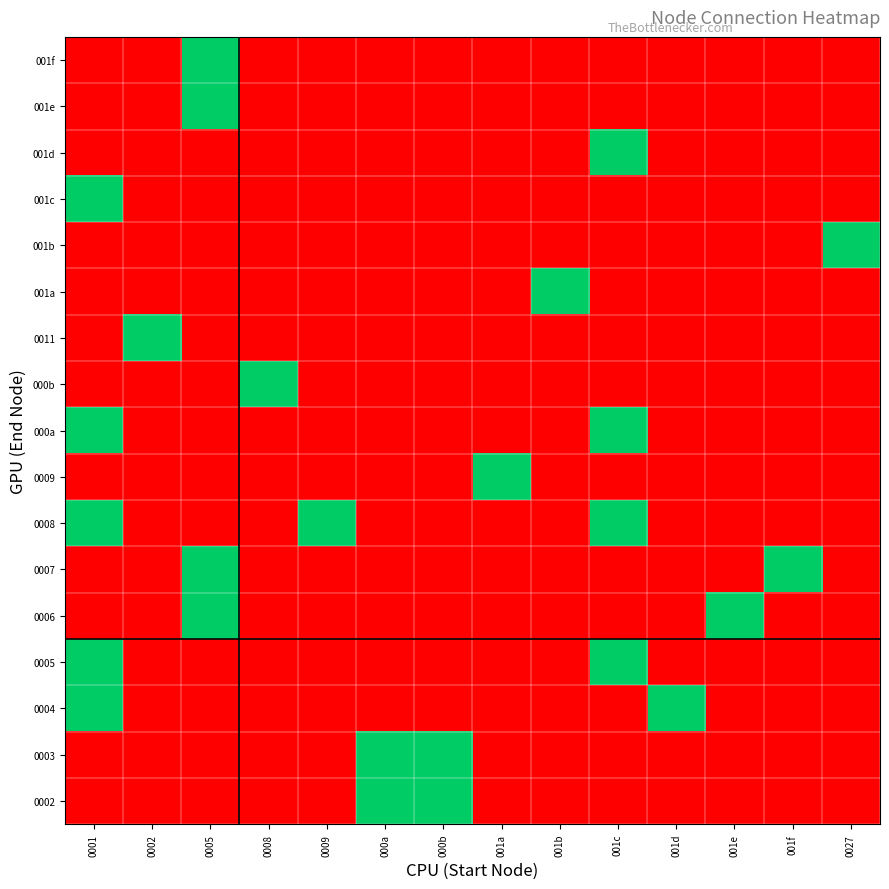

At how many categories does at least one series exceed 0?

14